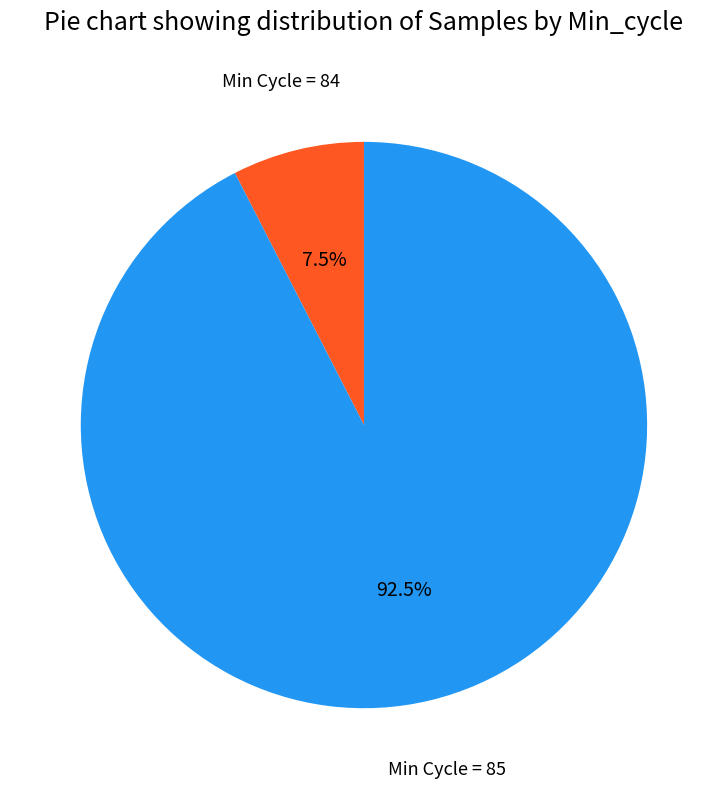

What is the ratio of the value at Min Cycle = 85 to the value at Min Cycle = 84?

12.3